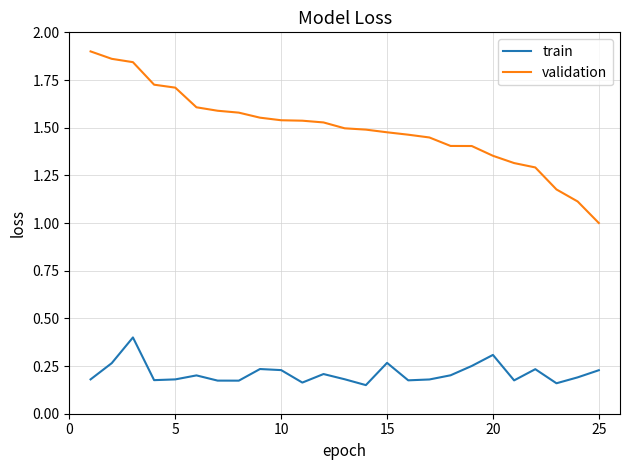

What is the lowest value of the validation series?

1.0